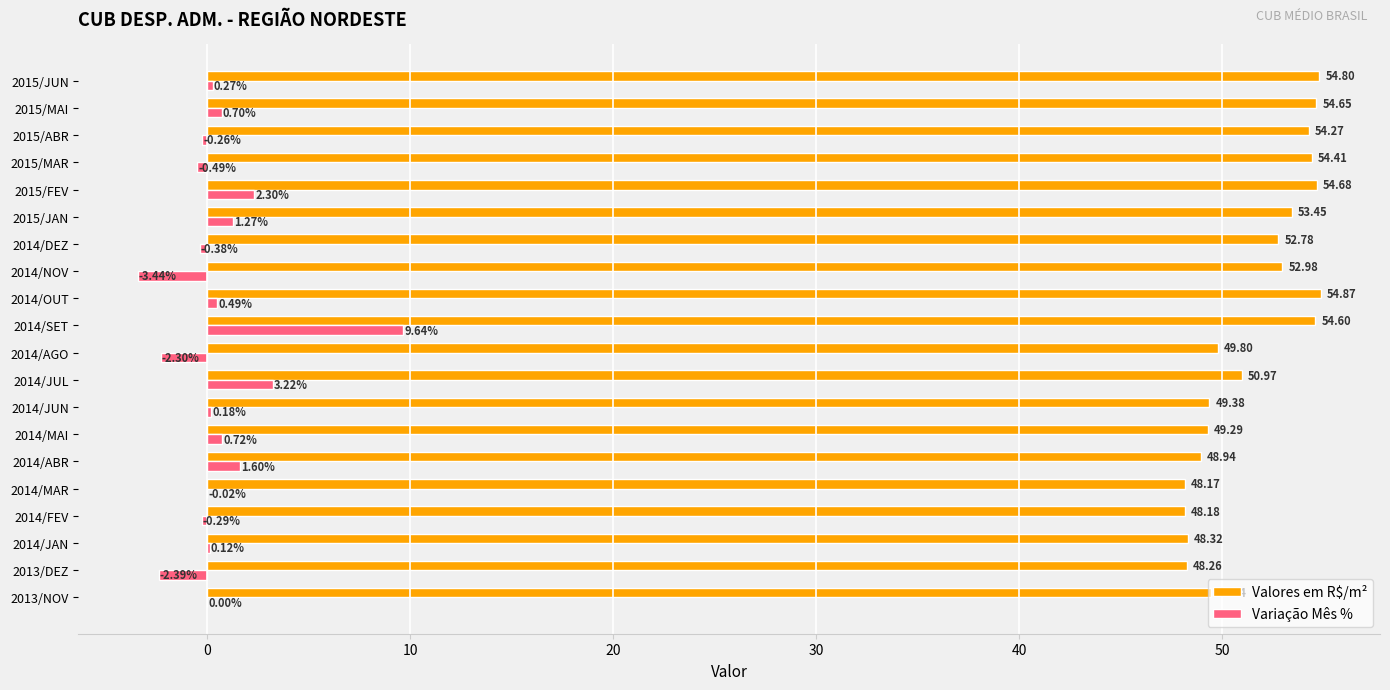

Is the value of Valores em R$/m² at 2015/JAN greater than the value of Variação Mês % at 2015/MAI?

Yes